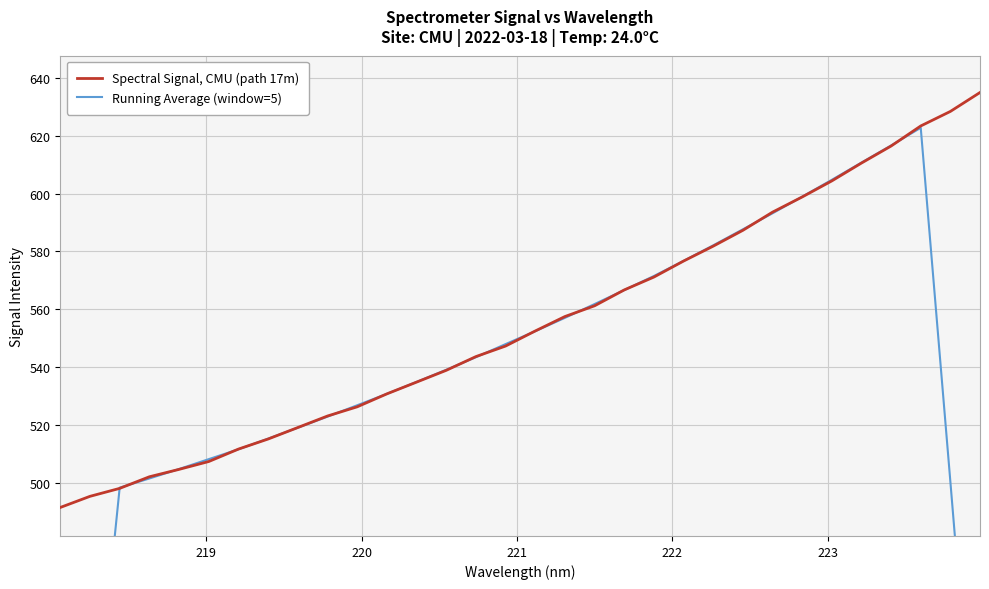

What is the difference between the second highest and second lowest values in the Running Average (window=5) series?

239.3